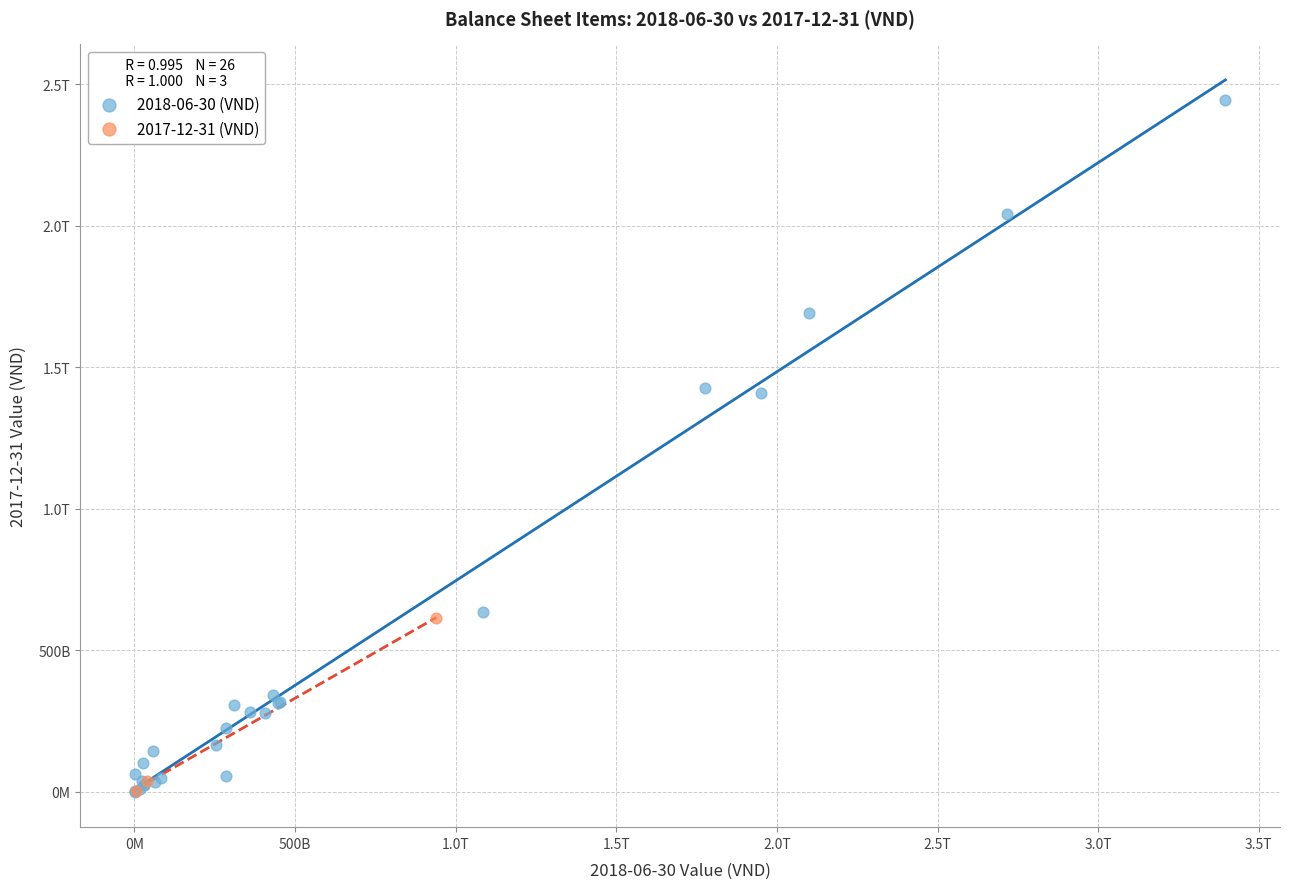

What are all the series names shown in the legend?

2018-06-30 (VND), 2017-12-31 (VND)